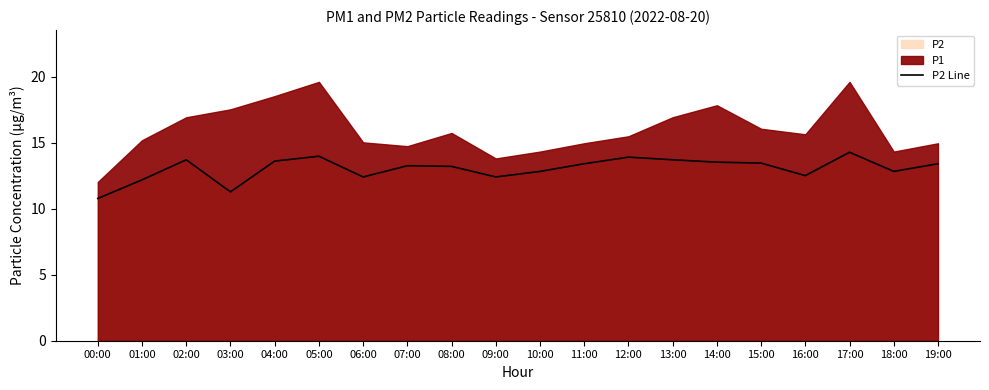

Which has a higher value, 08:00 or 04:00?

04:00